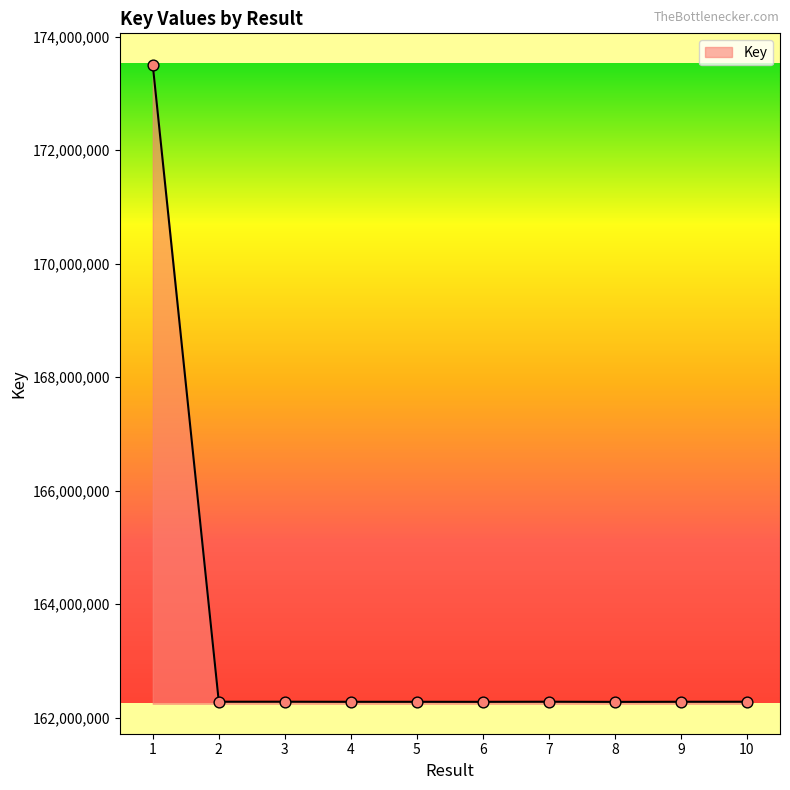

What is the ratio of the value at 3 to the value at 2?

1.0